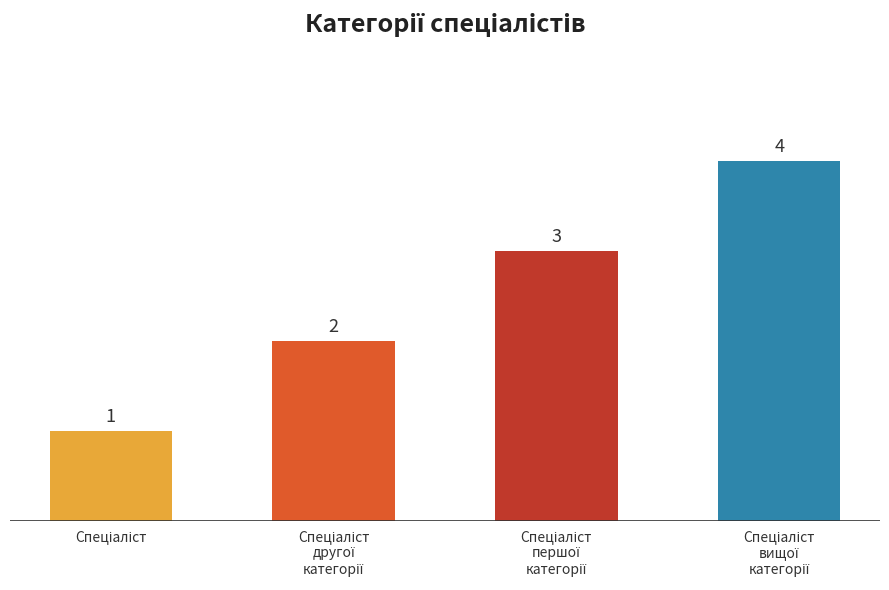

Count the values in the range 2 to 4.

3